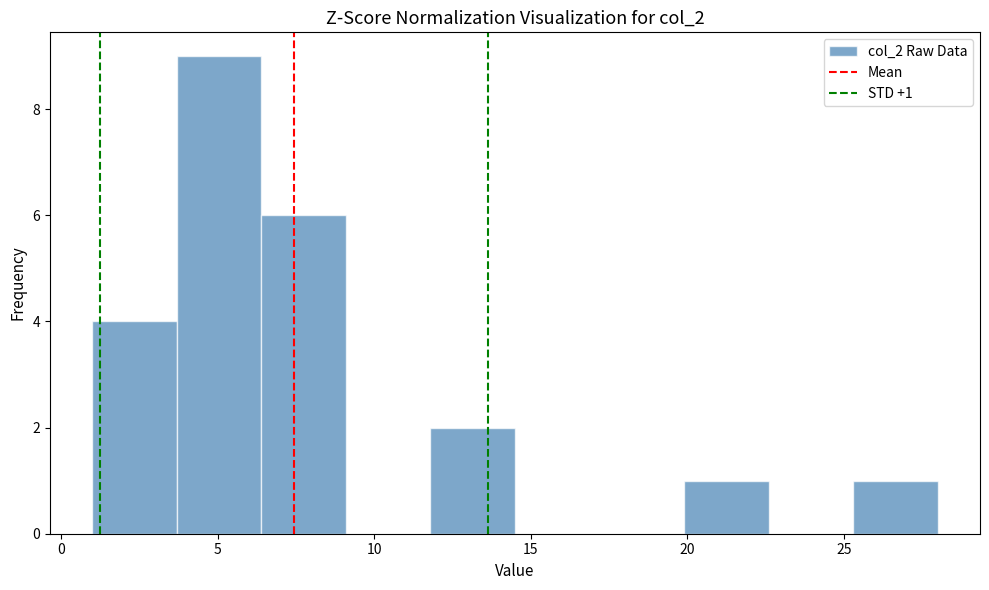

Which range on the x-axis has the tallest bar?

3.7 to 6.4